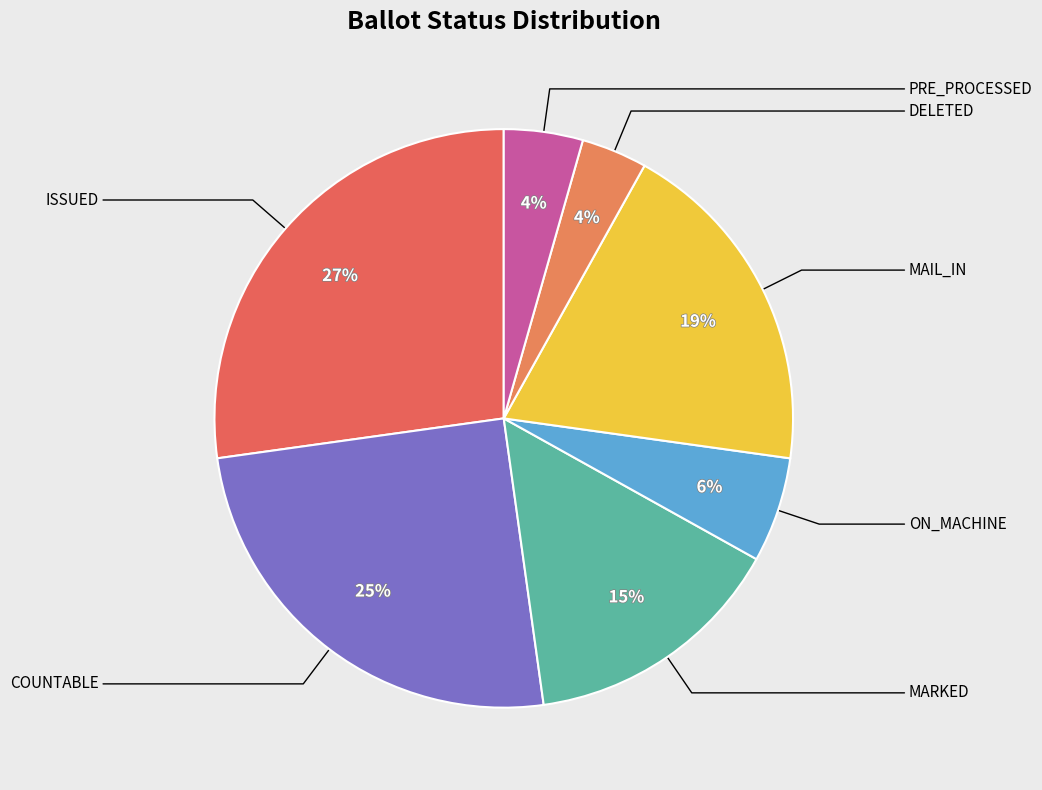

Count the number of slices in the pie.

7